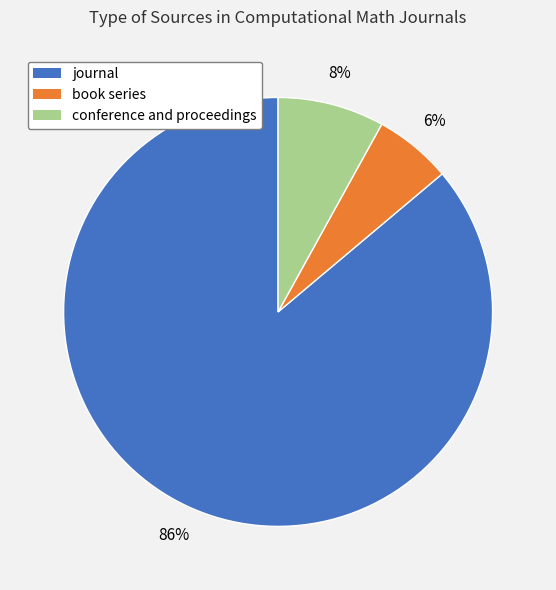

To the nearest percent, what portion does conference and proceedings represent?

8%